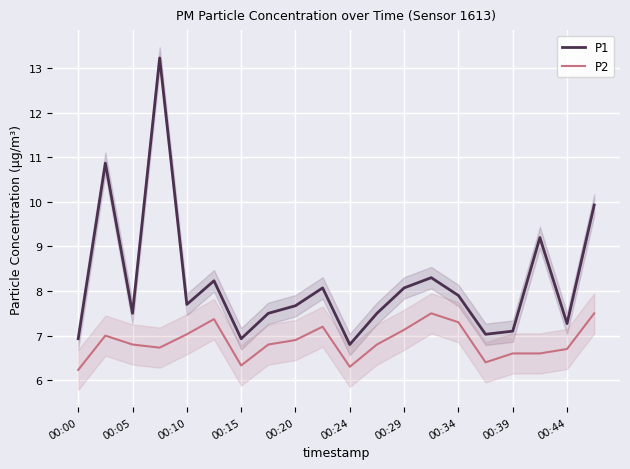

What is the maximum value for P1?

13.2